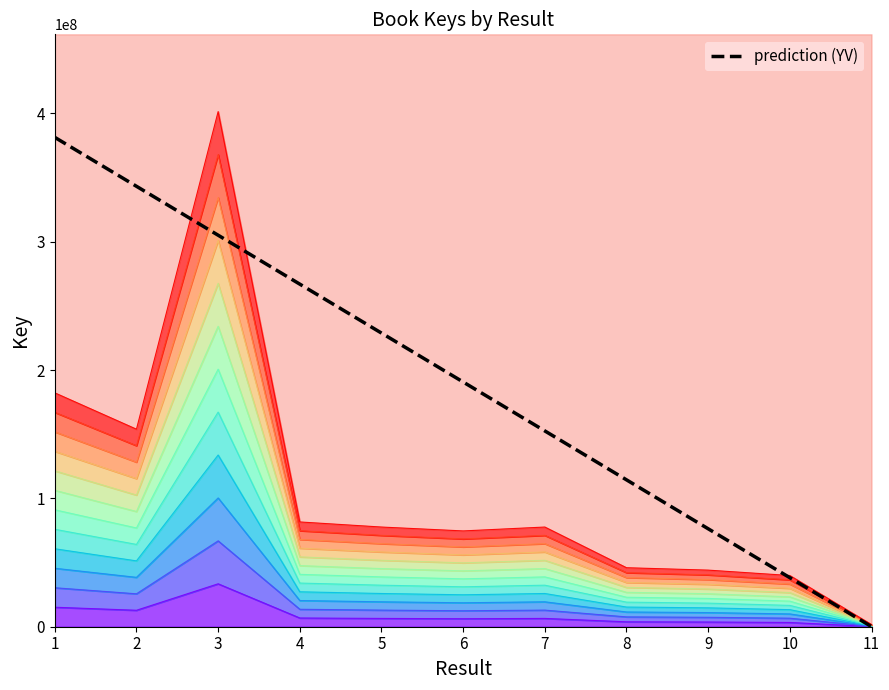

Reading right to left, what are all the values shown in this chart?

11=84378.3	10=38212468.3	9=76340558.3	8=114468648.3	7=152596738.3	6=190724828.3	5=228852918.3	4=266981008.3	3=305109098.3	2=343237188.3	1=381365278.2